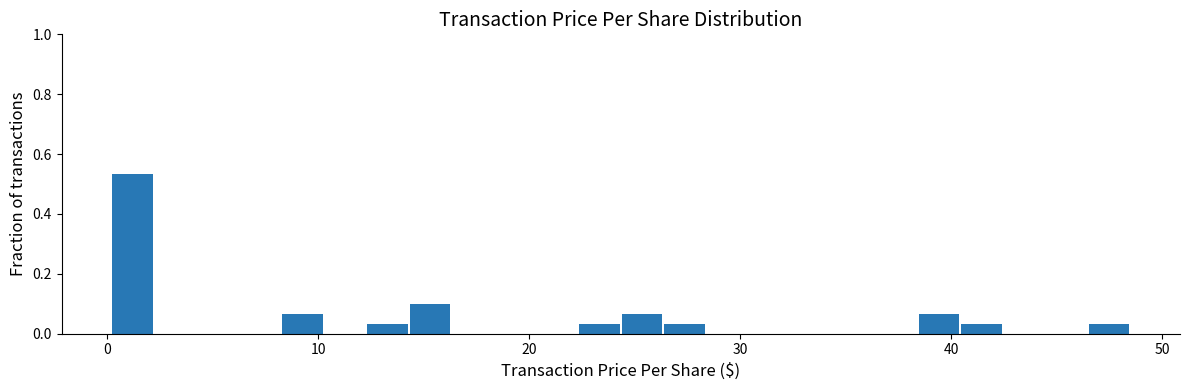

Read against the x-axis, roughly where is the centre of the tallest bar?

1